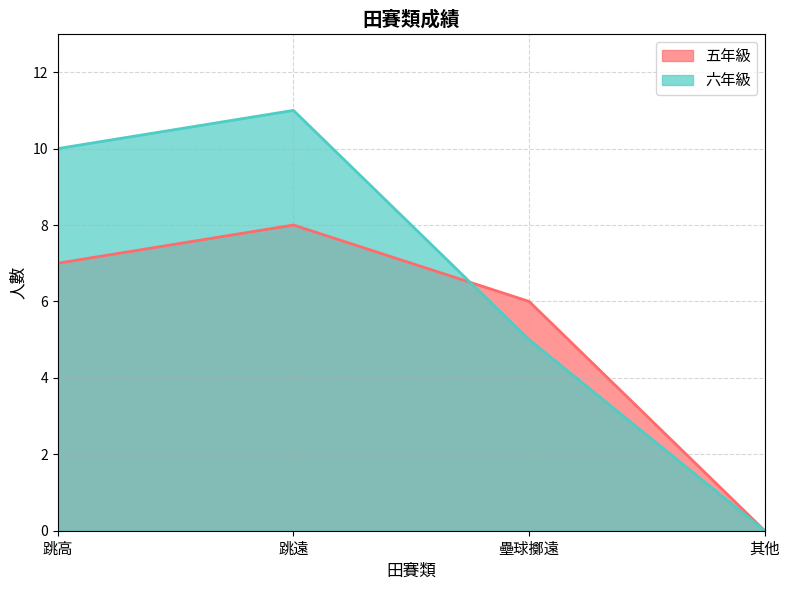

After their last crossing, which series has the higher values: 五年級 or 六年級?

五年級